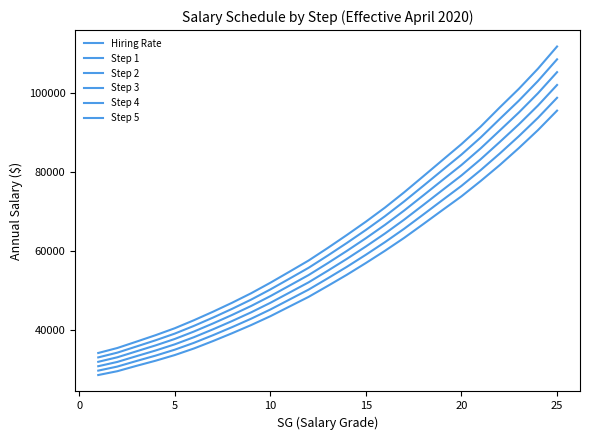

How many values in the Step 1 series are below 53075?

12